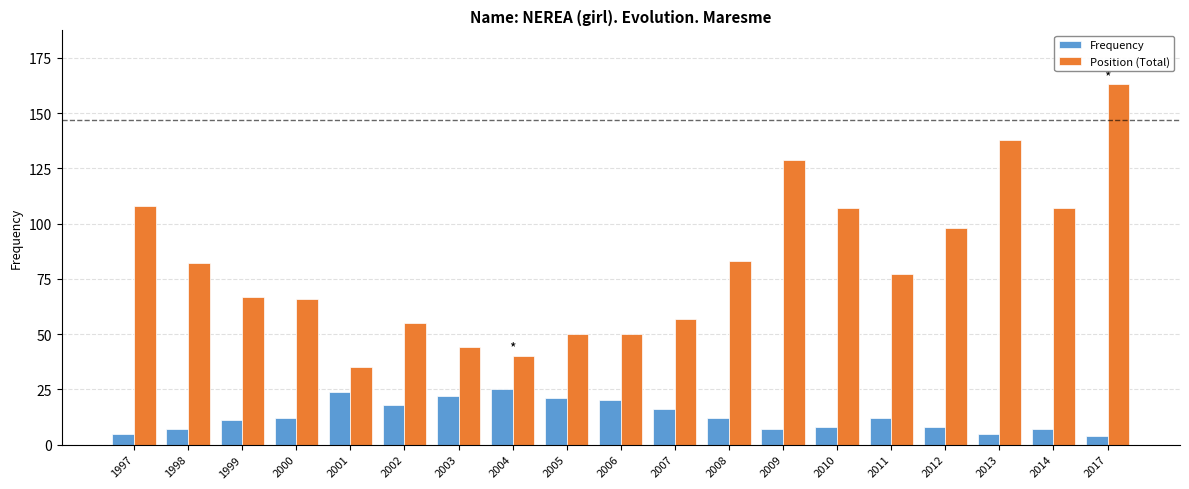

What is the average value of the Position (Total) series?

82